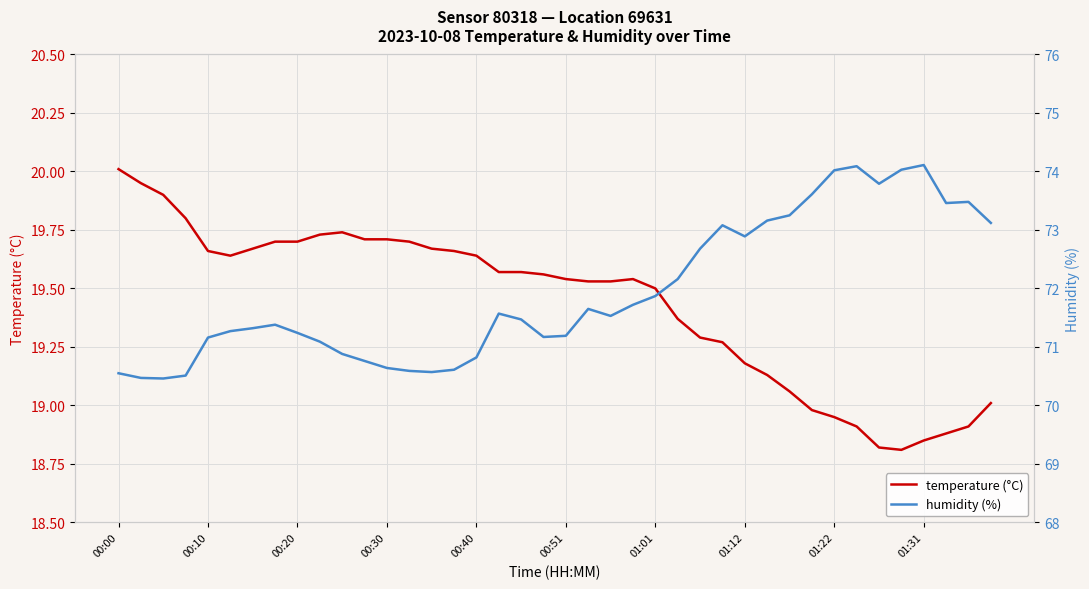

The value of temperature (°C) at 00:20 is 19.7. True or false?

True